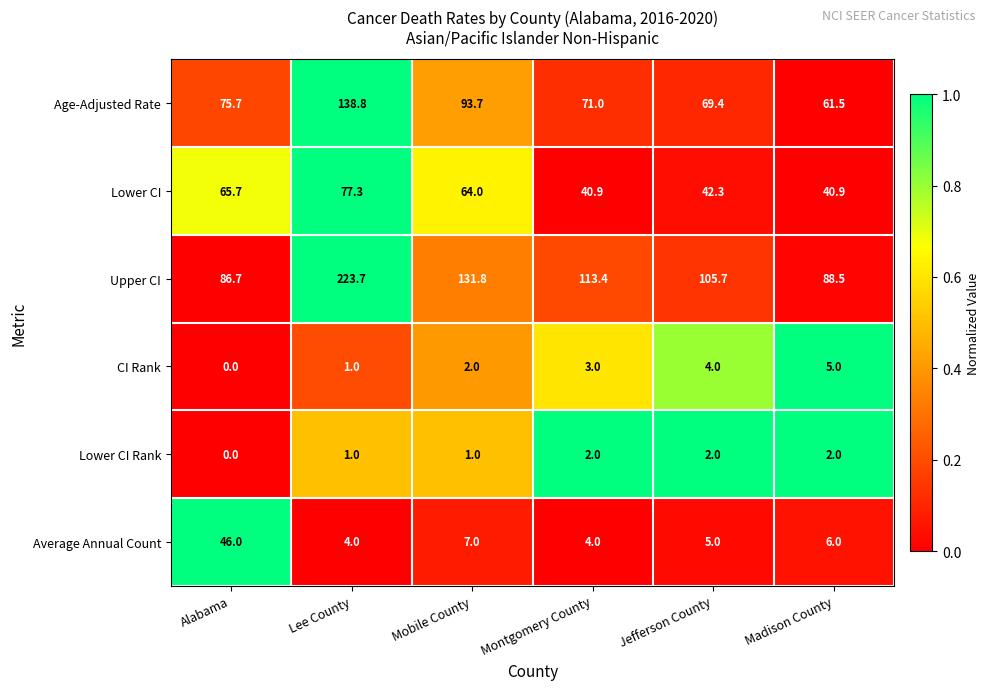

What is the sum of the Lower CI values at Alabama and Mobile County?

129.7